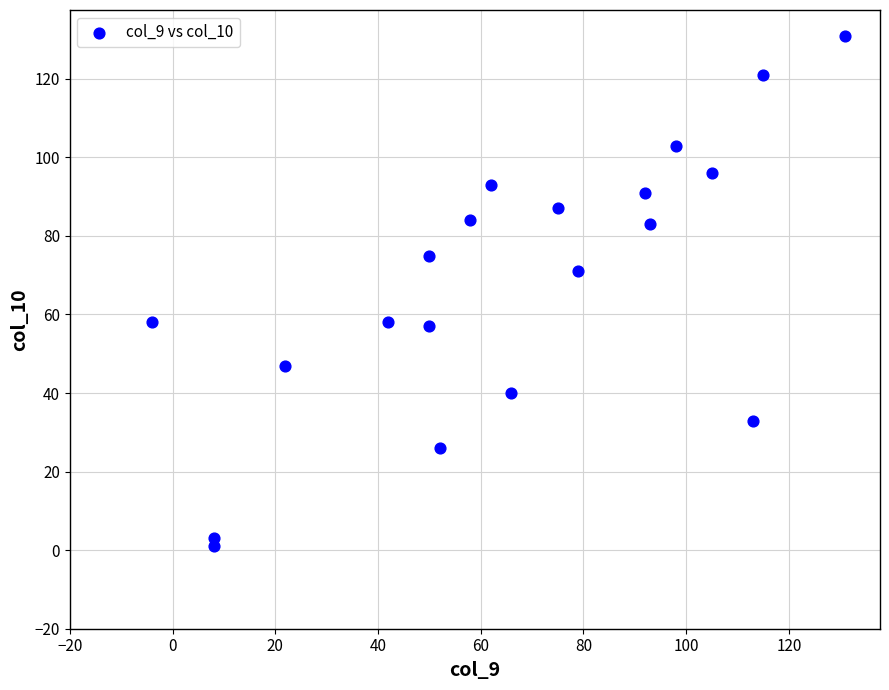

What is the range of X values (max minus min)?

135